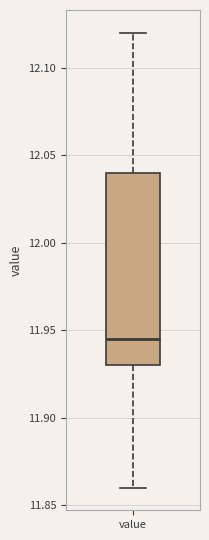

Where does the upper whisker of the box for value end on the y-axis? The values are not printed on the chart, so give them approximately, as read against the axis.

12.120